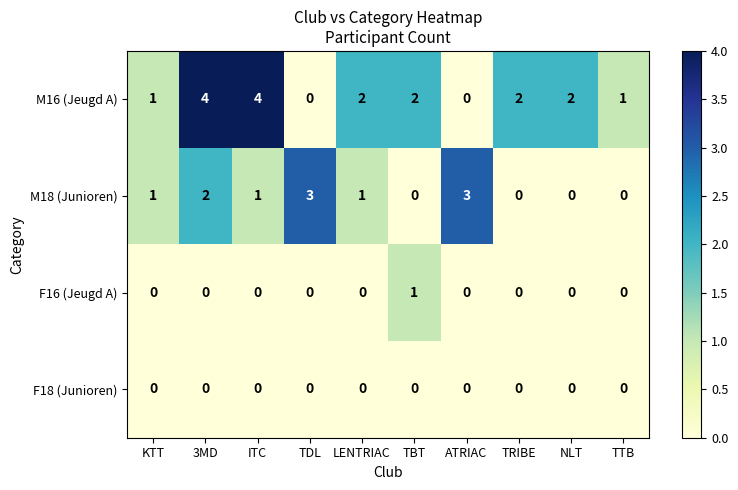

Which series has the widest spread of values?

M16 (Jeugd A)